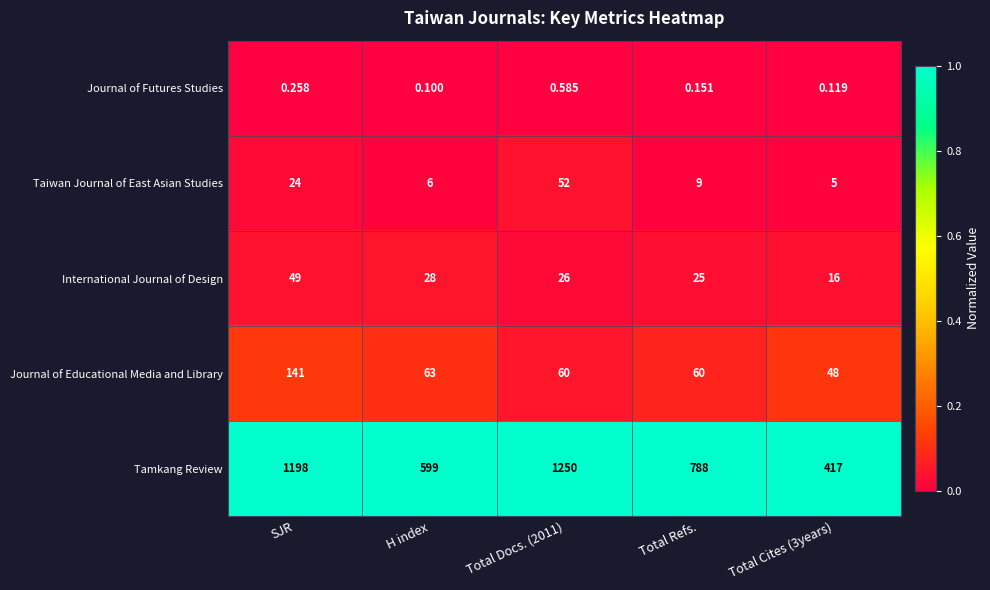

Where is Taiwan Journal of East Asian Studies nearest to the value 28?

SJR